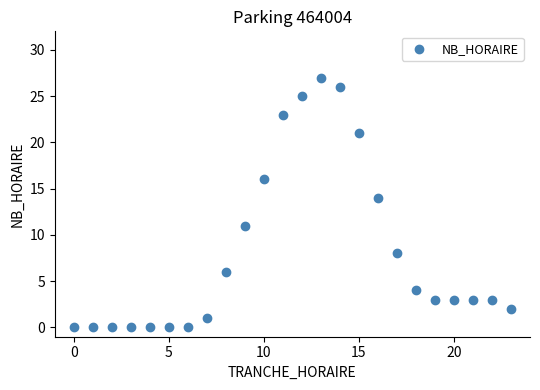

What Y value in the scatter plot is closest to 13?

14